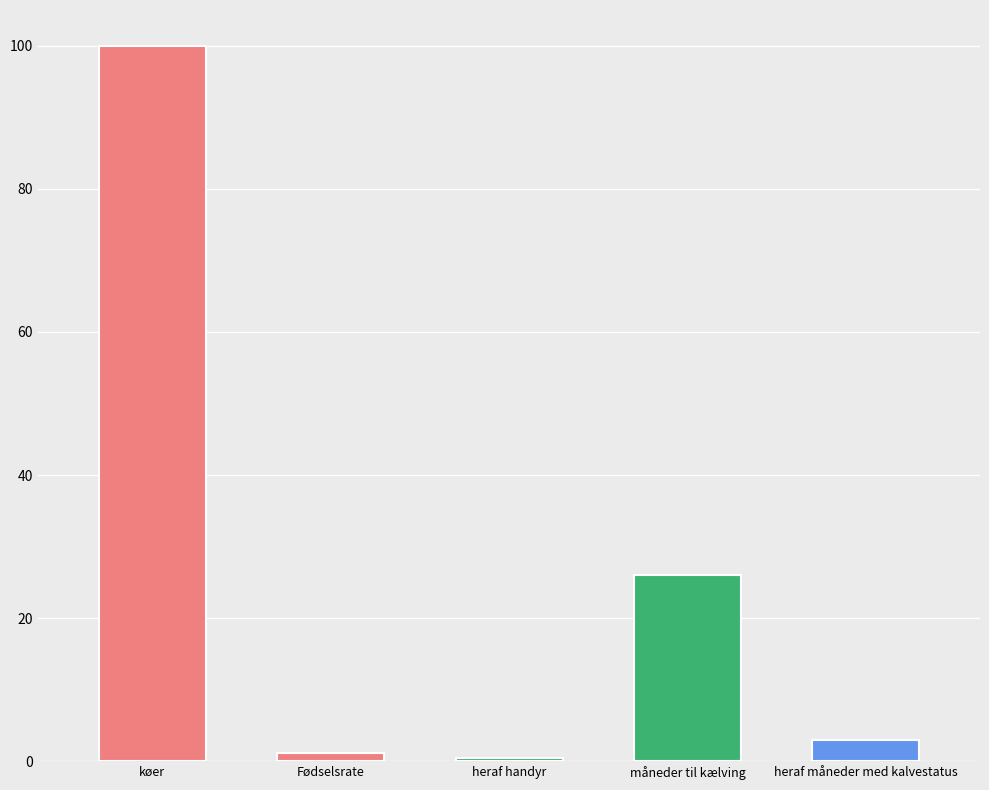

How many bars are there in total?

5